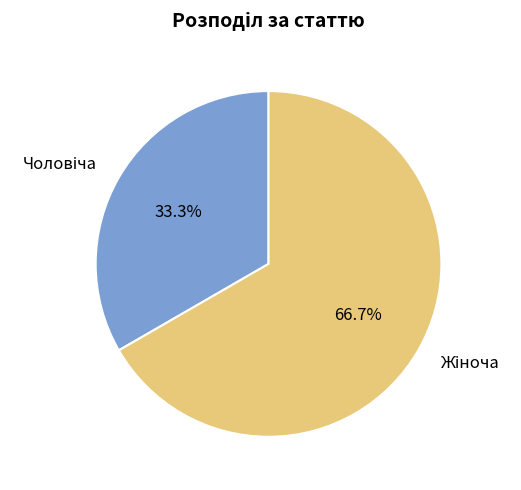

Is there a majority slice in this chart?

Yes